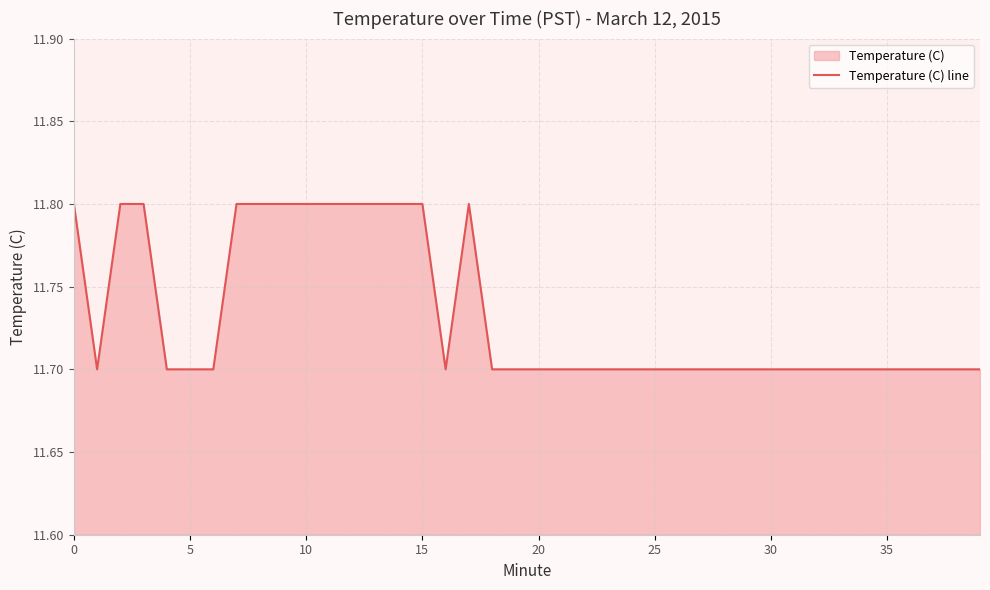

What is the minimum value shown in the chart?

11.7